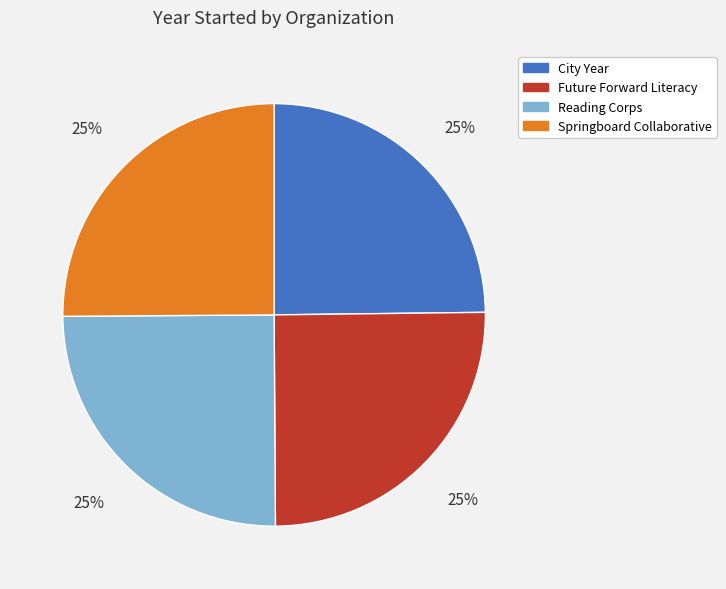

What percentage is the Future Forward Literacy slice, to the nearest percent?

25%